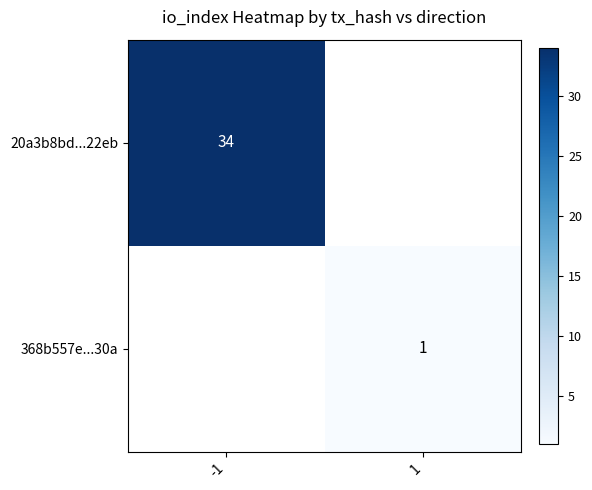

List the series in order of their overall mean, highest first.

20a3b8bd...22eb, 368b557e...30a